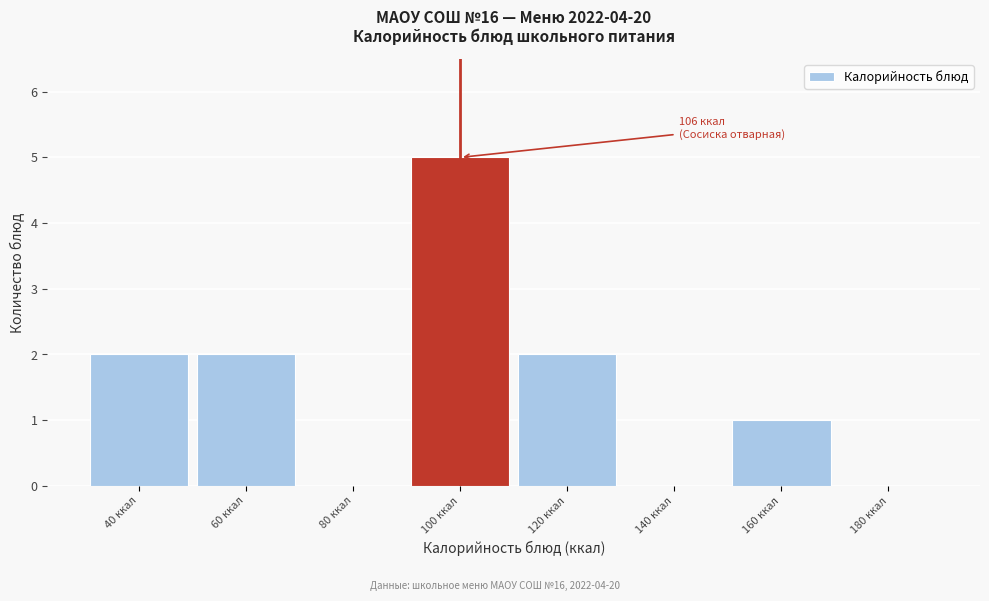

Reading left to right, extract all data points from this chart.

40 ккал=2	60 ккал=2	80 ккал=0	100 ккал=5	120 ккал=2	140 ккал=0	160 ккал=1	180 ккал=0